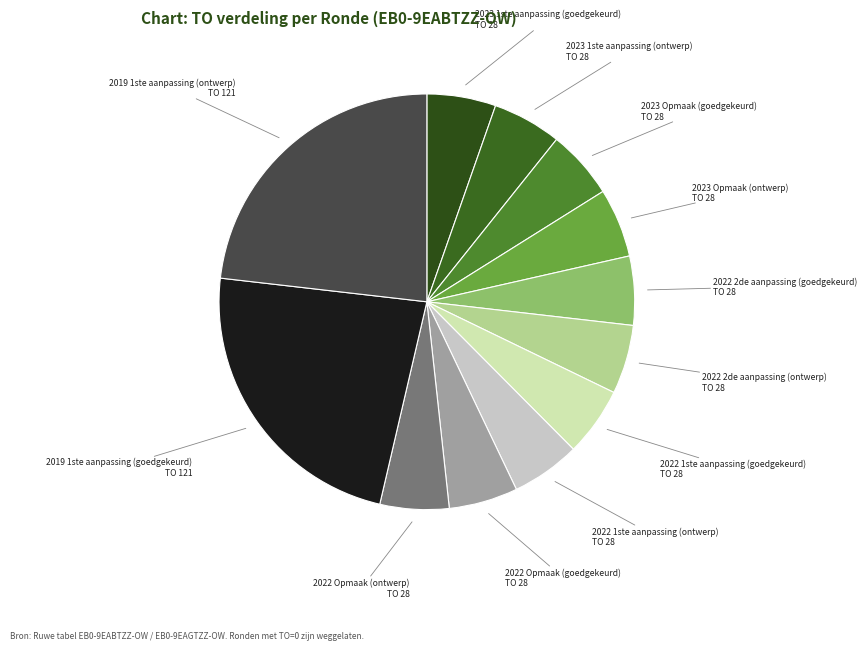

How many segments does this pie chart have?

12